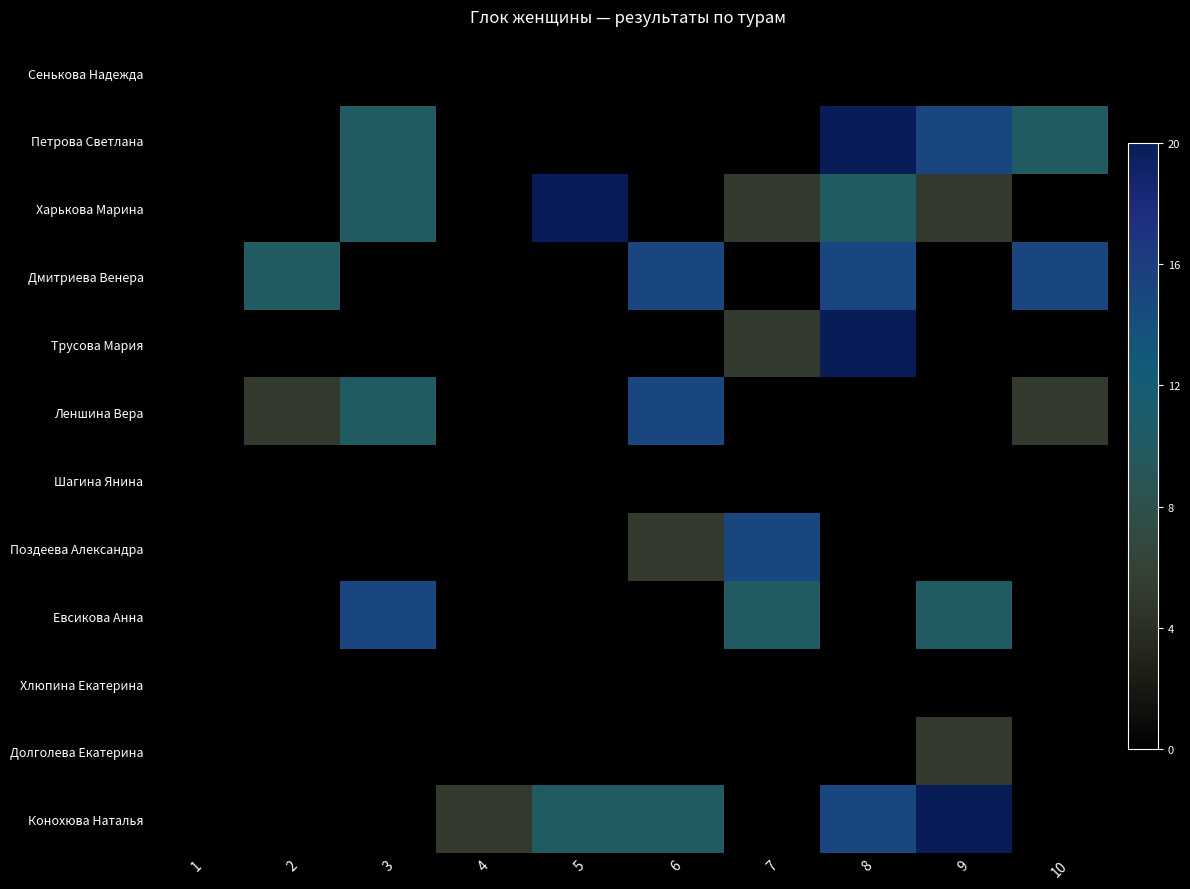

At which category is the sum across all series the highest?

8